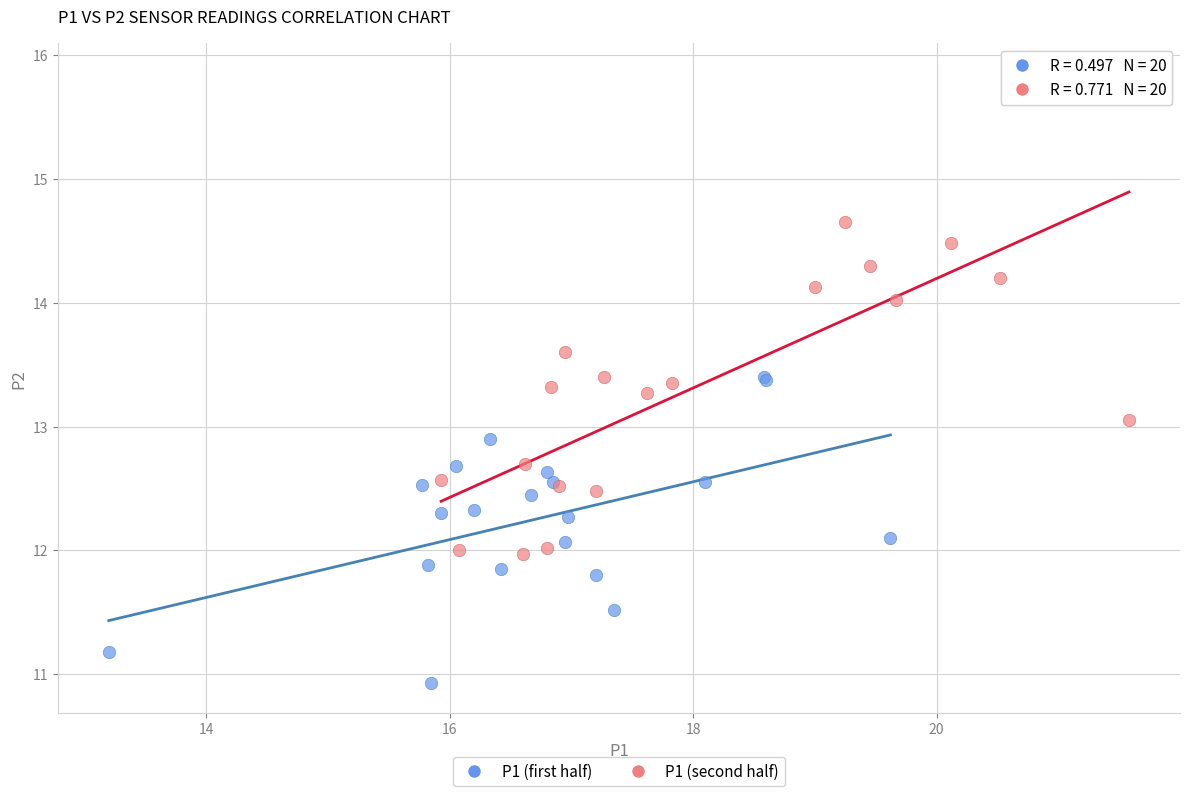

Which series reaches the minimum Y coordinate?

P1 (first half)